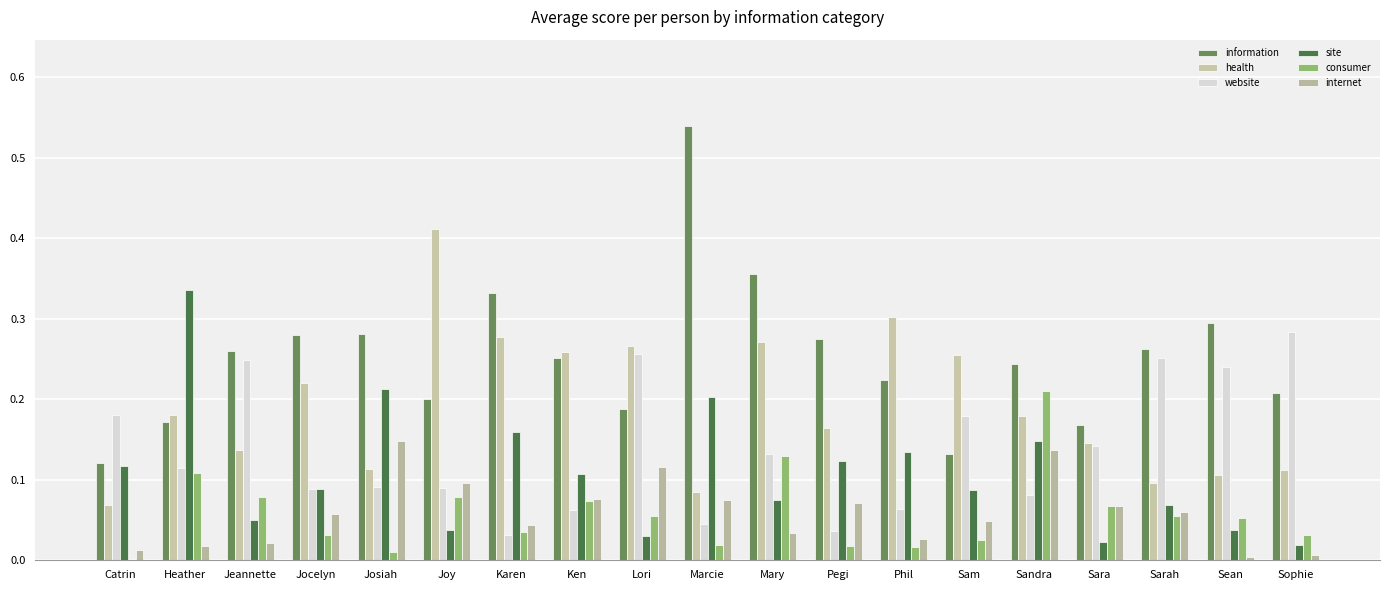

Which series has the widest spread of values?

information